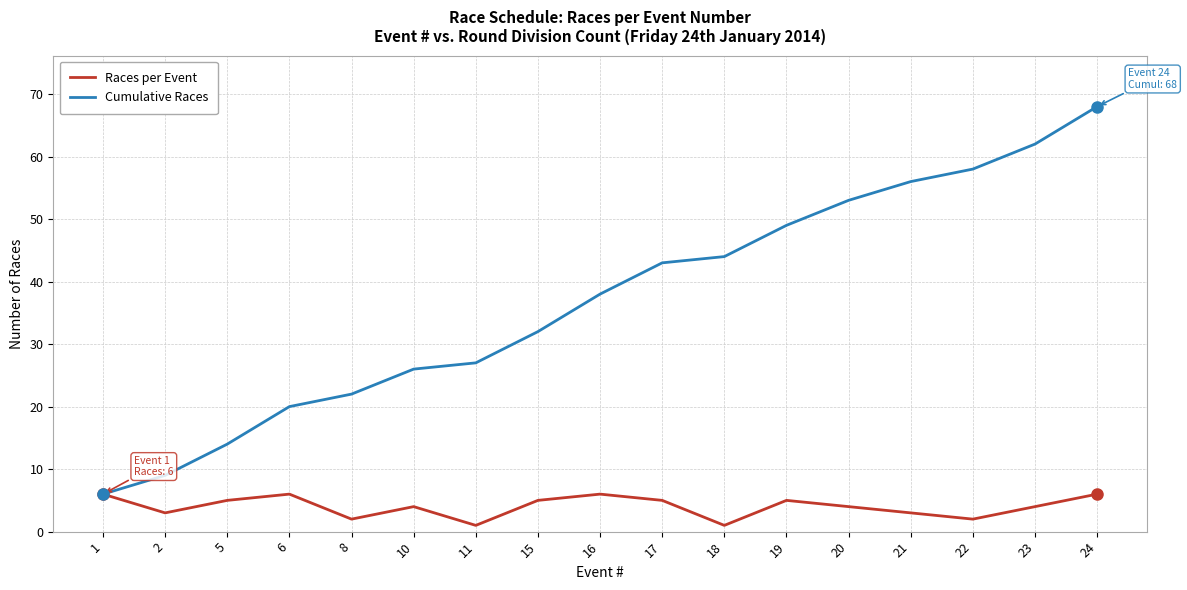

Which series has the largest range (max minus min)?

Cumulative Races